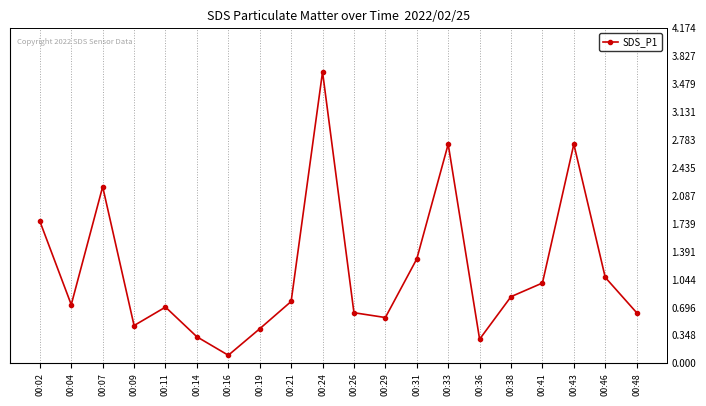

Reading left to right, extract all data points from this chart.

00:02=1.8	00:04=0.7	00:07=2.2	00:09=0.5	00:11=0.7	00:14=0.3	00:16=0.1	00:19=0.4	00:21=0.8	00:24=3.6	00:26=0.6	00:29=0.6	00:31=1.3	00:33=2.7	00:36=0.3	00:38=0.8	00:41=1.0	00:43=2.7	00:46=1.1	00:48=0.6